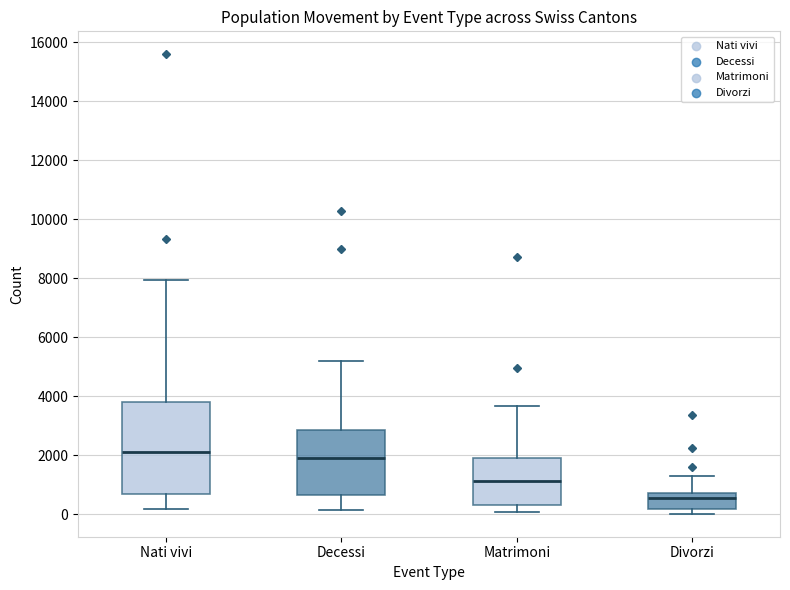

Reading left to right, transcribe this box plot: for each box, give where its median line is, the range the box spans, and where its two whiskers end, as read against the y-axis. The values are not printed on the chart, so give them approximately, as read against the axis.

Nati vivi: median 2000, box 600 to 3800, whiskers 200 to 8000
Decessi: median 2000, box 600 to 2800, whiskers 200 to 5200
Matrimoni: median 1200, box 400 to 2000, whiskers 0 to 3600
Divorzi: median 600, box 200 to 800, whiskers 0 to 1200